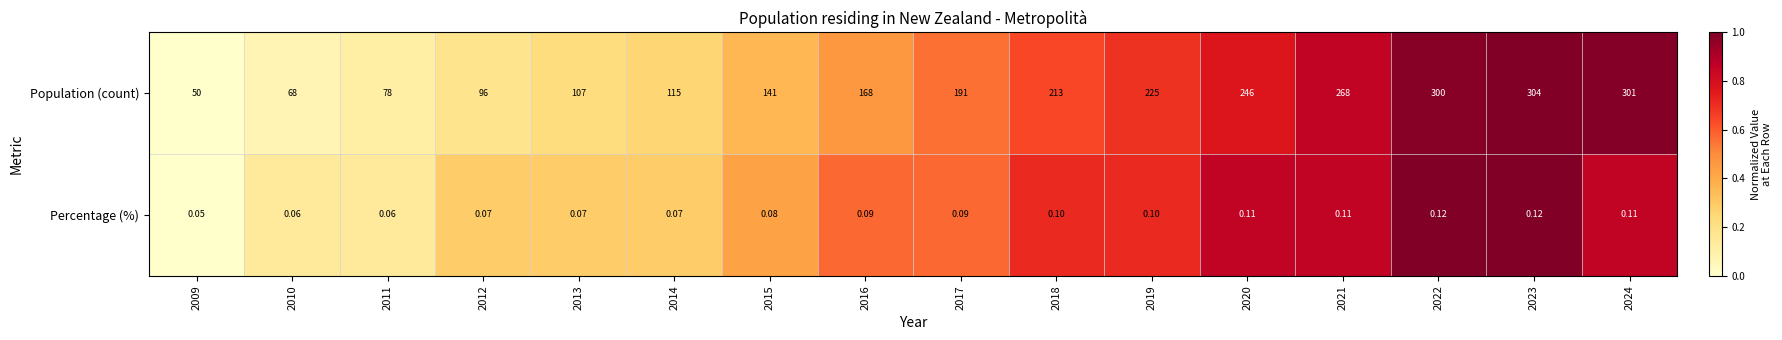

Between 2012 and 2013, which series saw the biggest shift?

Population (count)